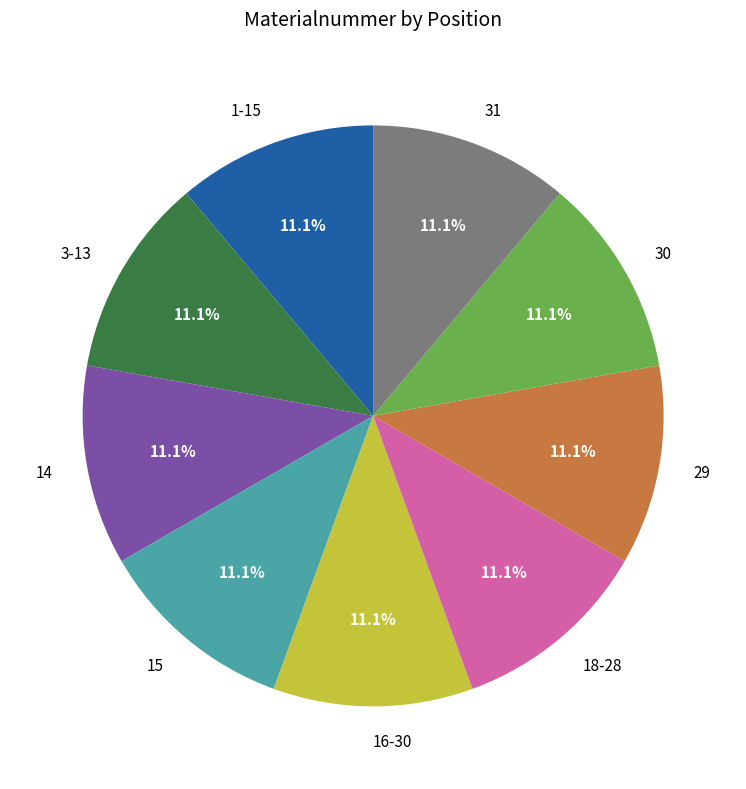

How many slices are in this pie chart?

9